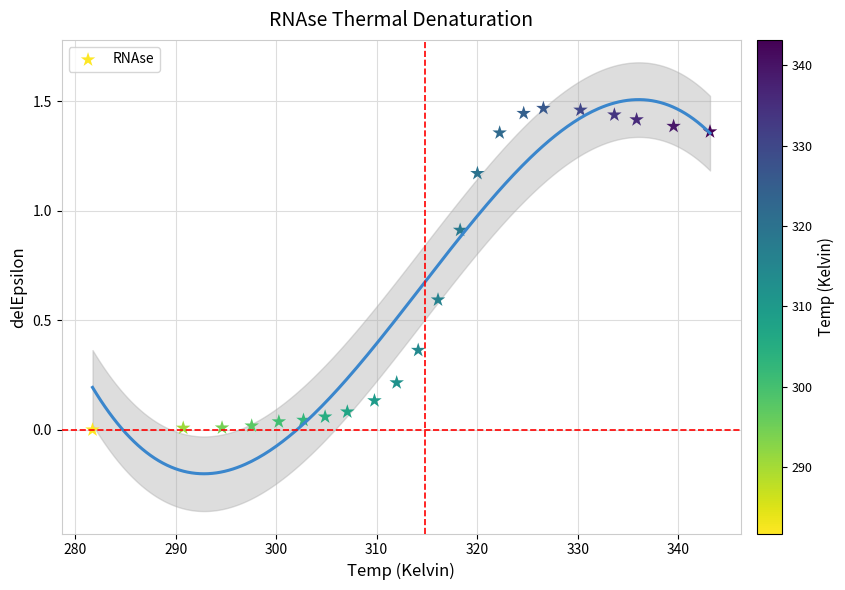

What is the range of X values (max minus min)?

61.4